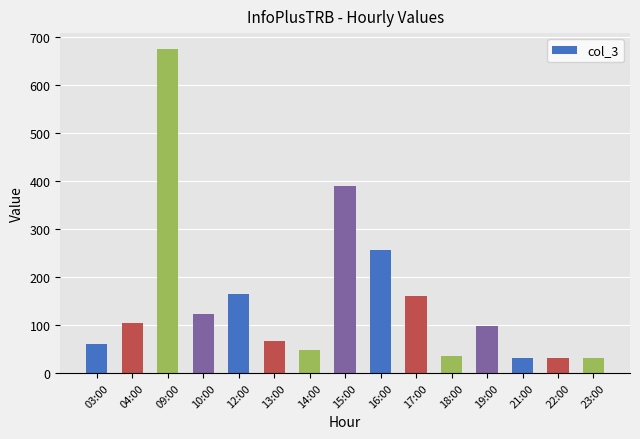

What is the maximum value shown in the chart?

674